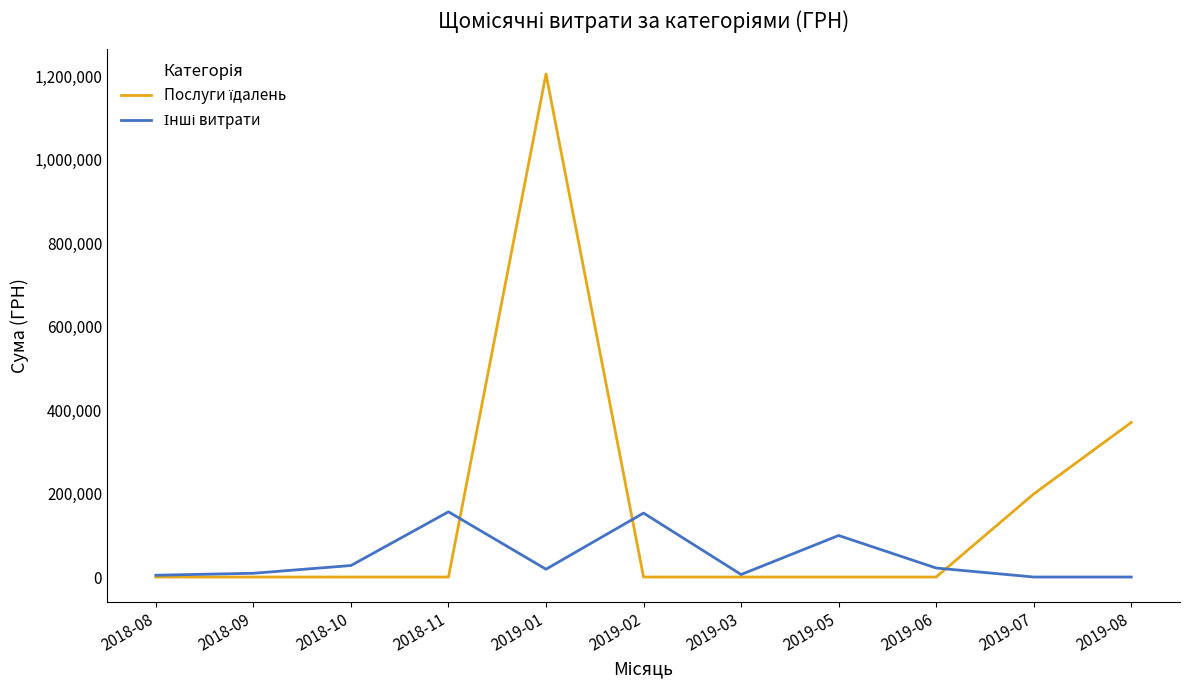

At which category does the chart reach its peak across all series?

2019-01